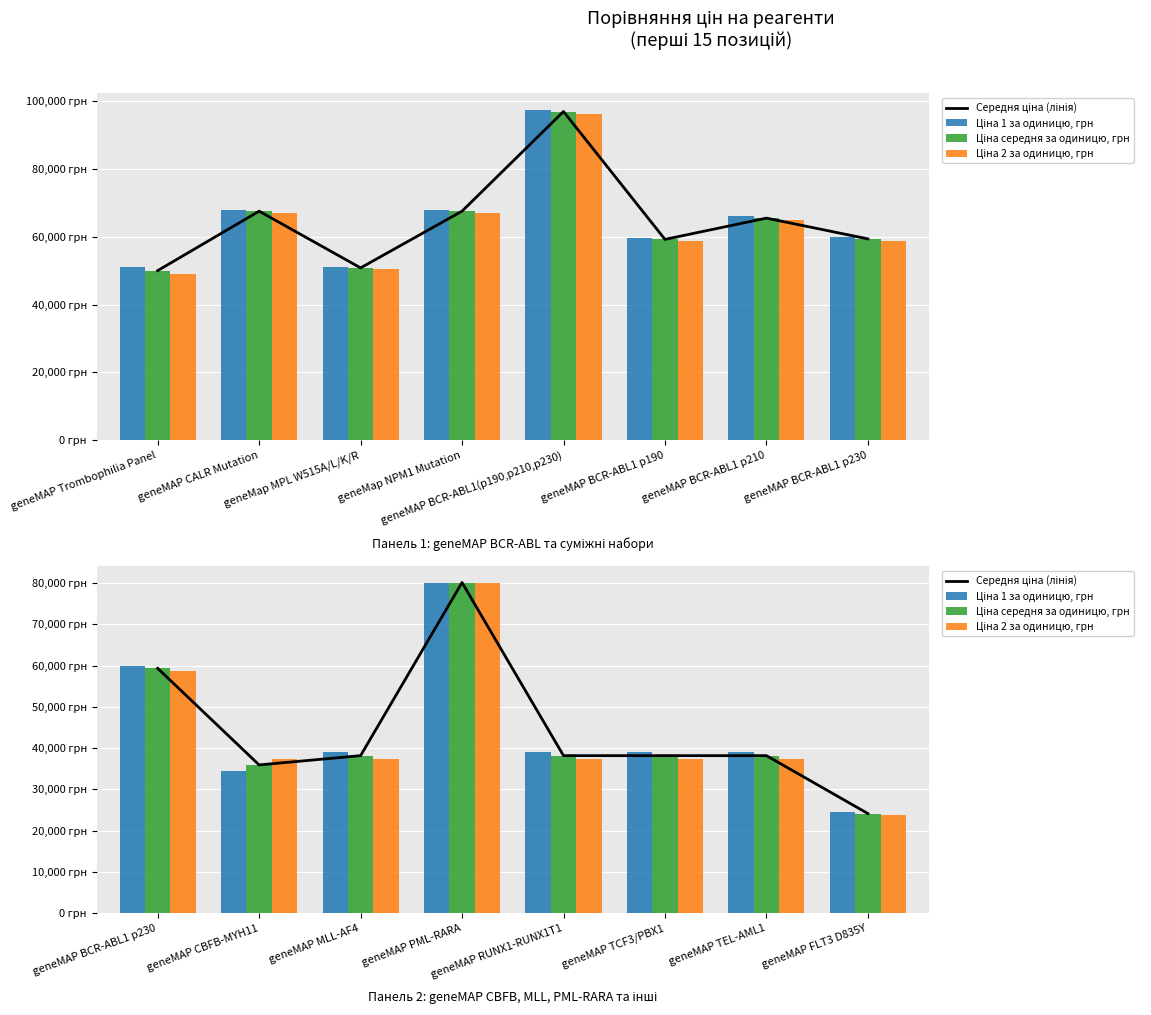

What is the minimum value shown in the chart?

23728.3